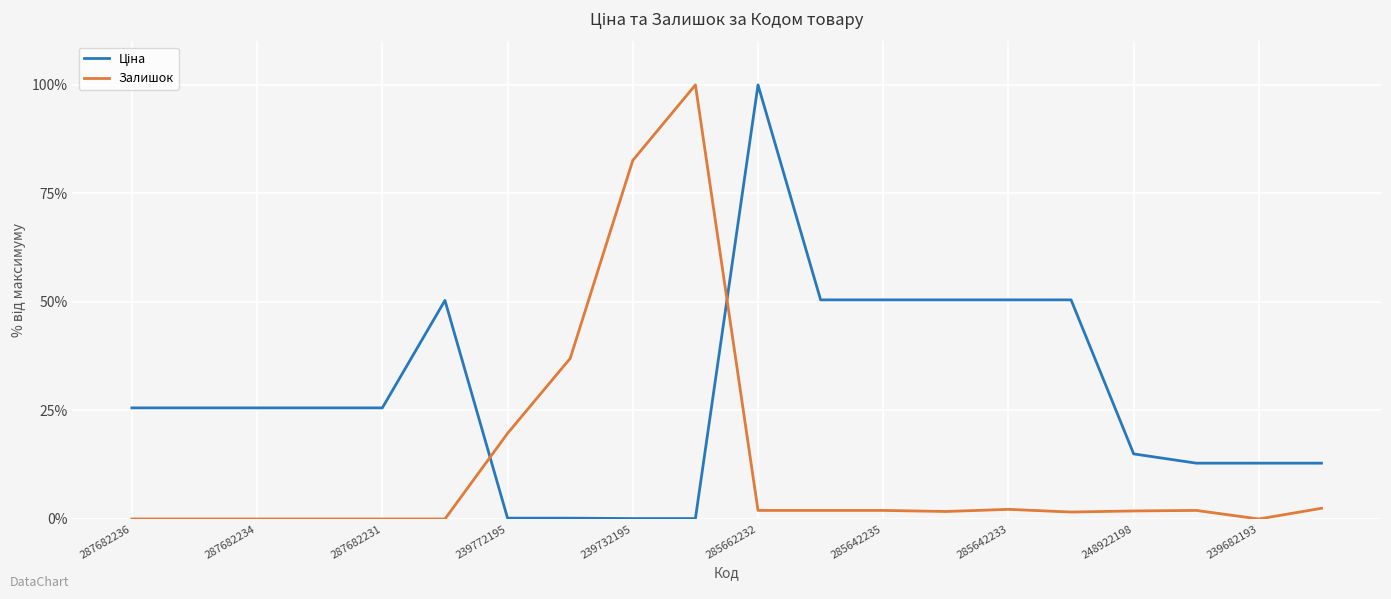

How many distinct data groups are displayed?

2